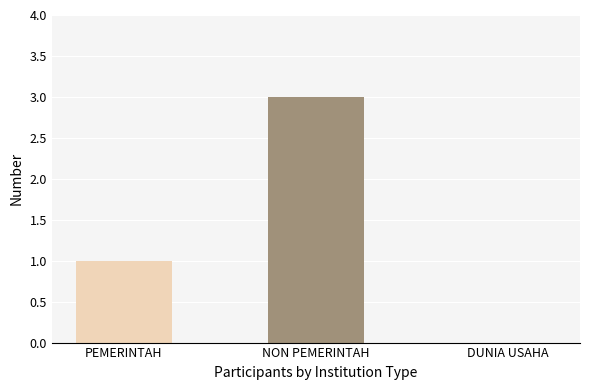

Count the number of categories in the chart.

3